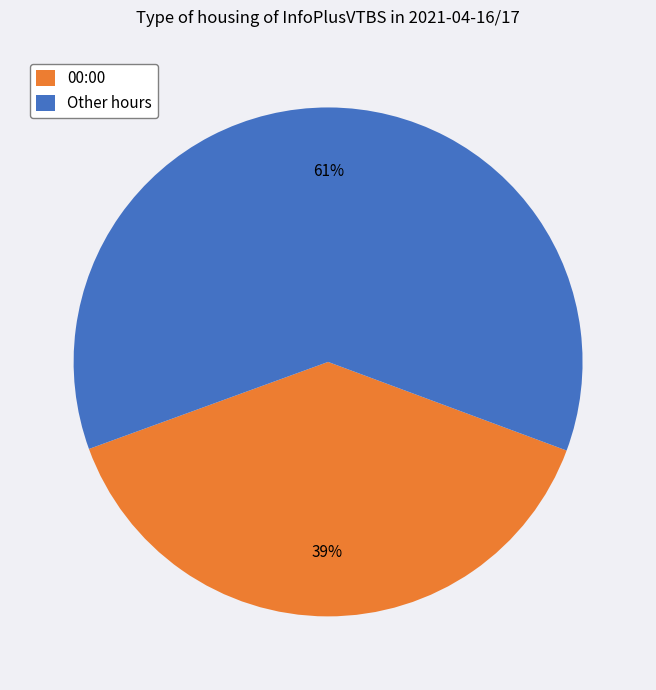

True or false: Other hours accounts for 61% of the total.

True